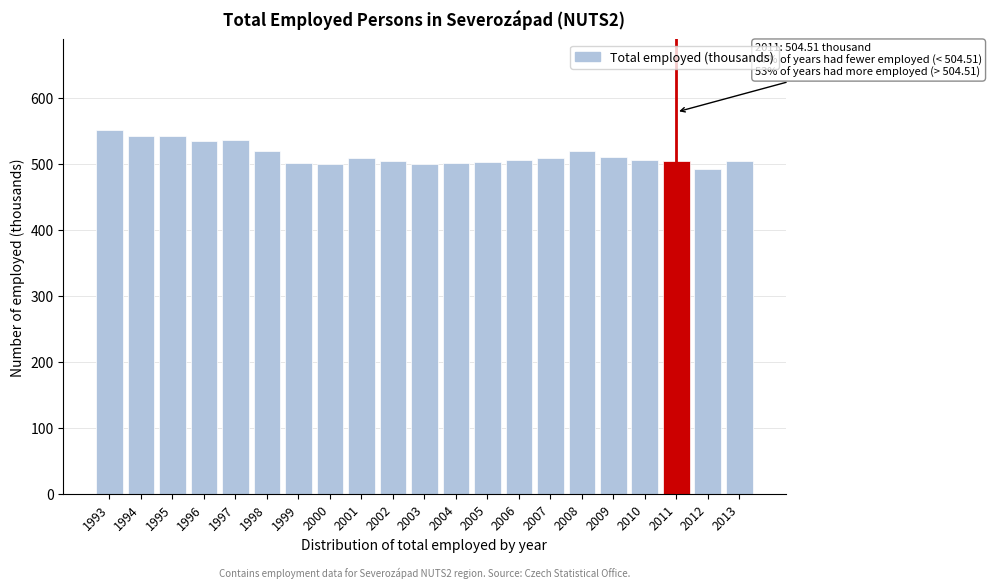

Which has a higher value, 2004 or 2008?

2008